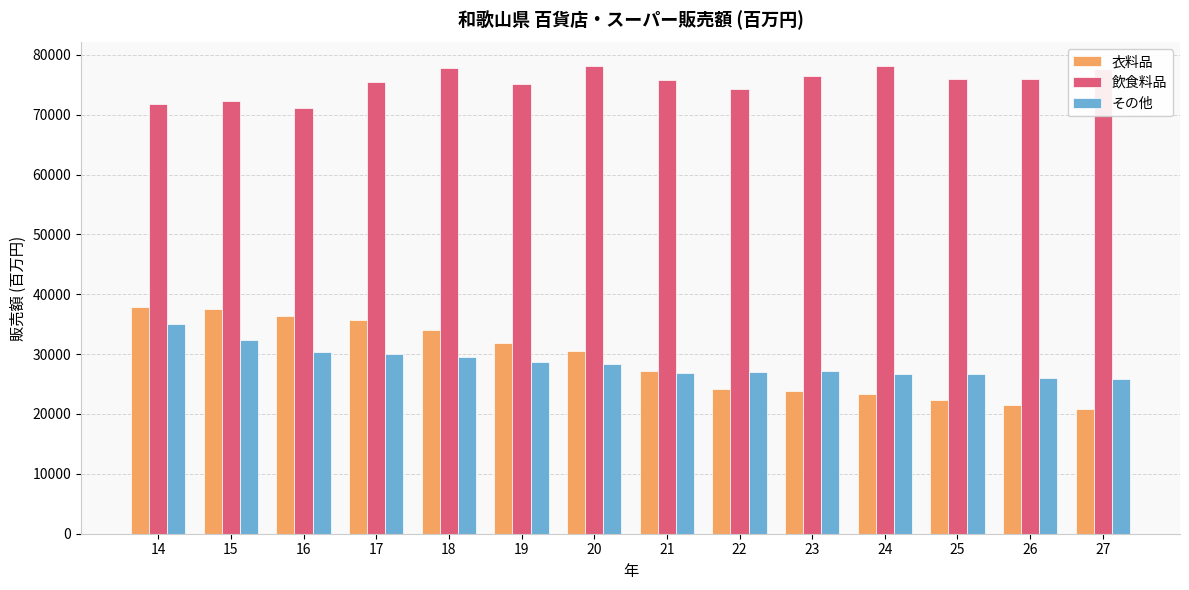

Which category has the lowest value across all series?

27